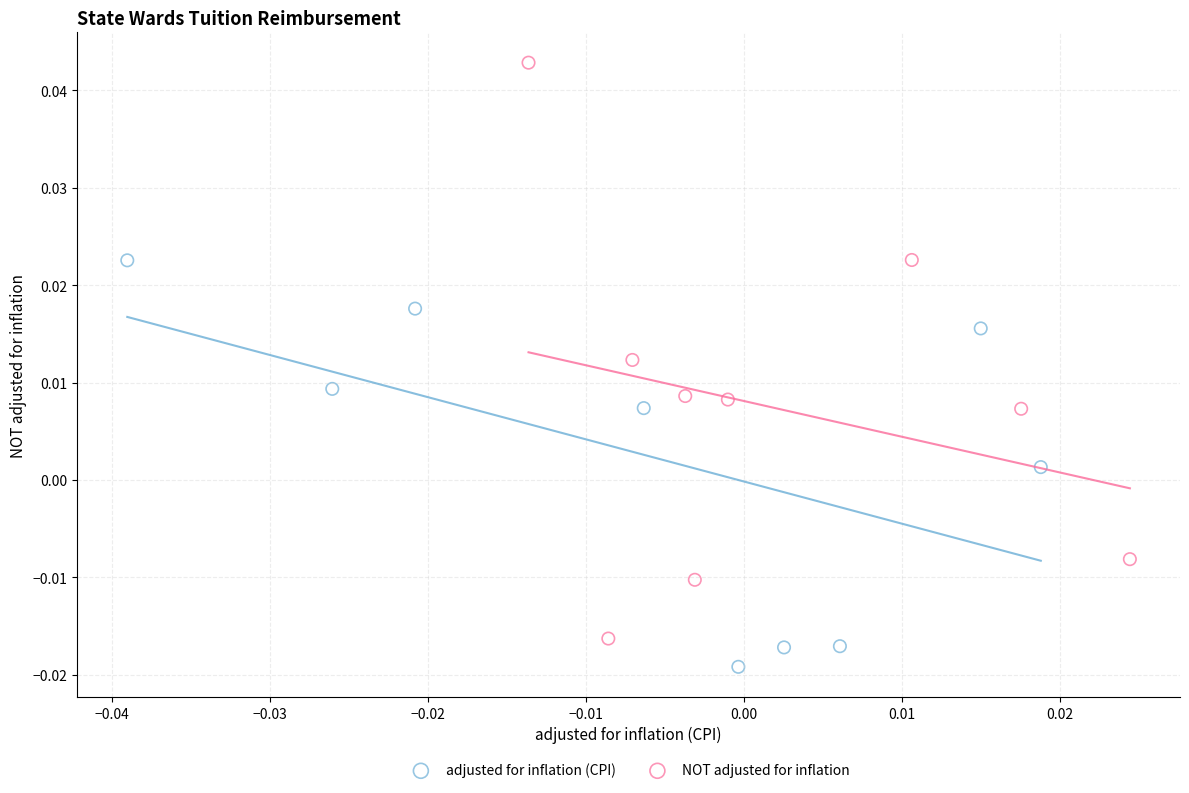

What are all the series names shown in the legend?

adjusted for inflation (CPI), NOT adjusted for inflation